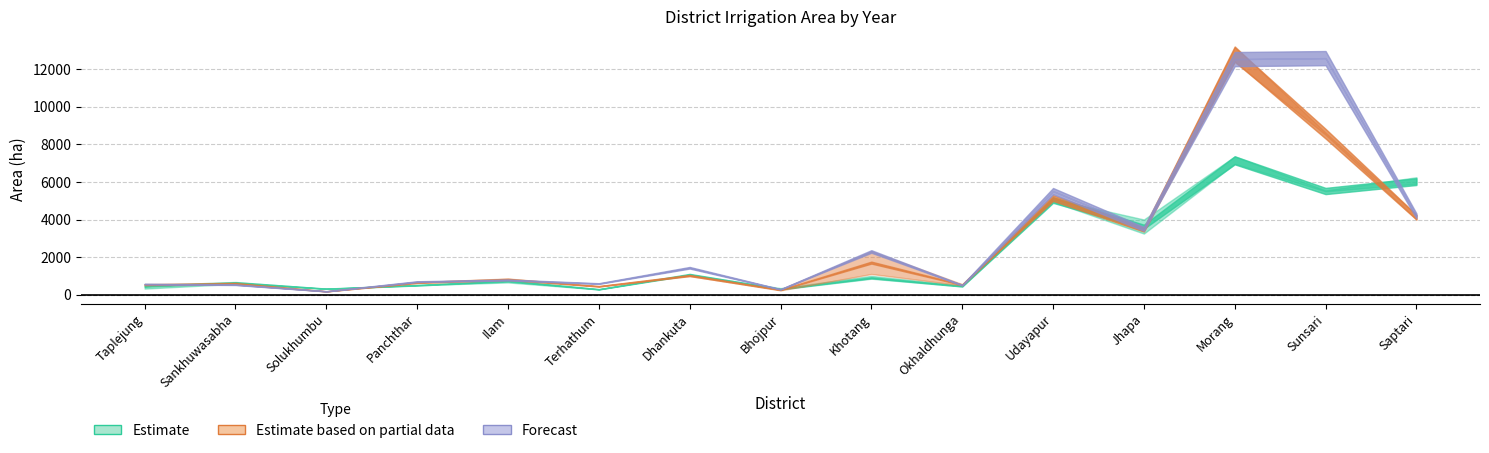

What is the sum of the 2010/2011 values at Udayapur and Khotang?

6209